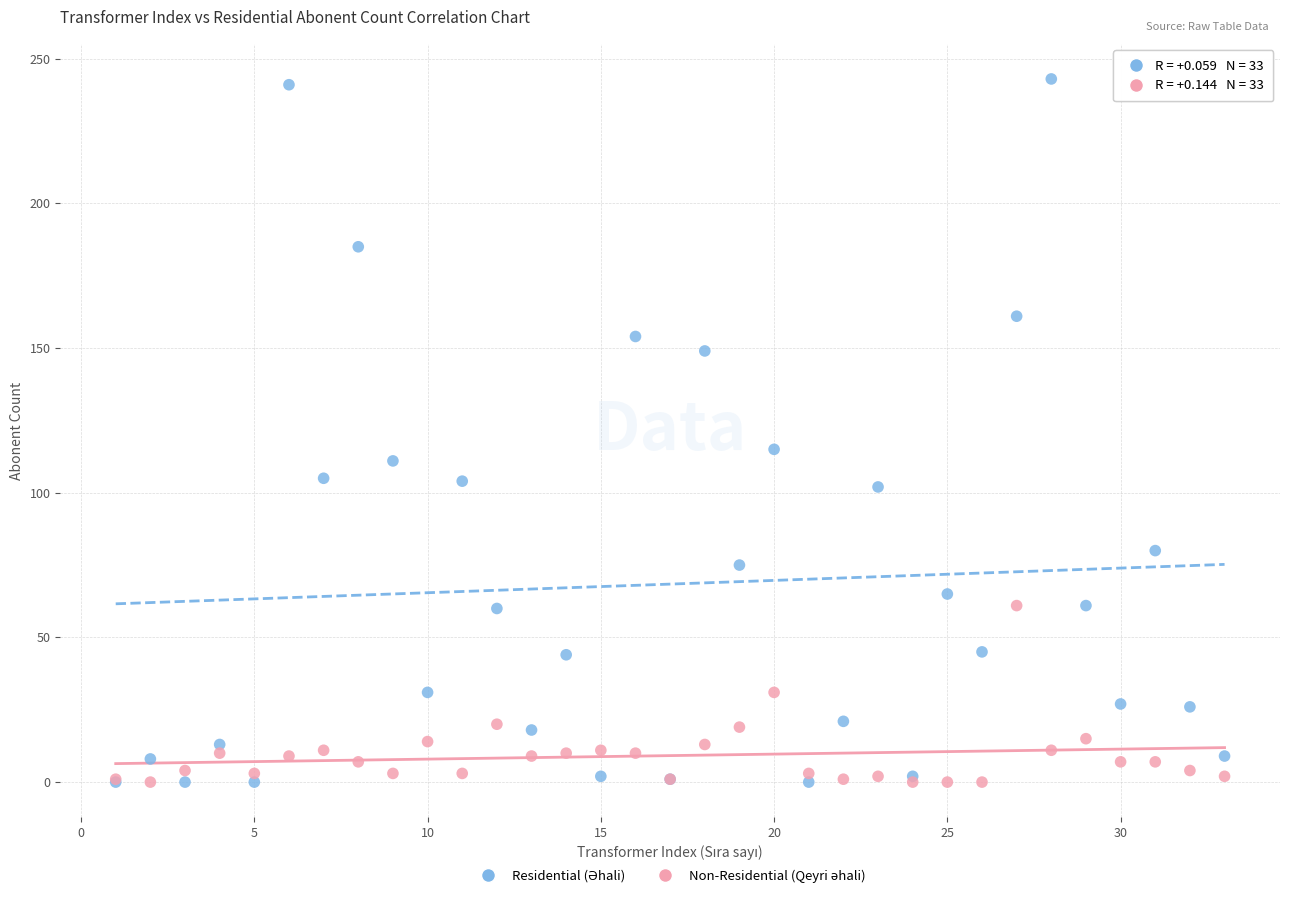

Across all series, what Y value is closest to 121?

115